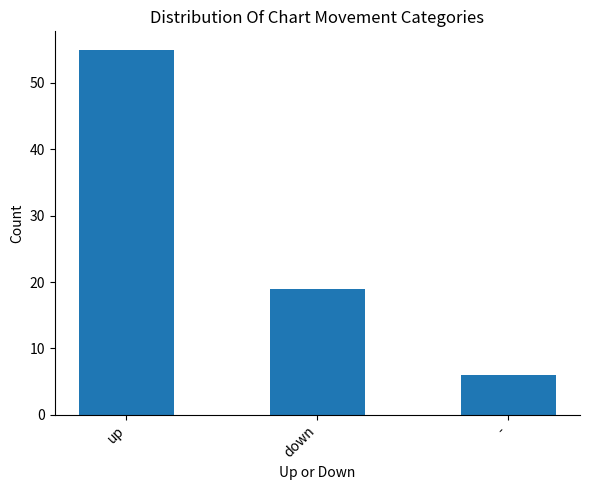

Is it true that the value at - is 6?

True